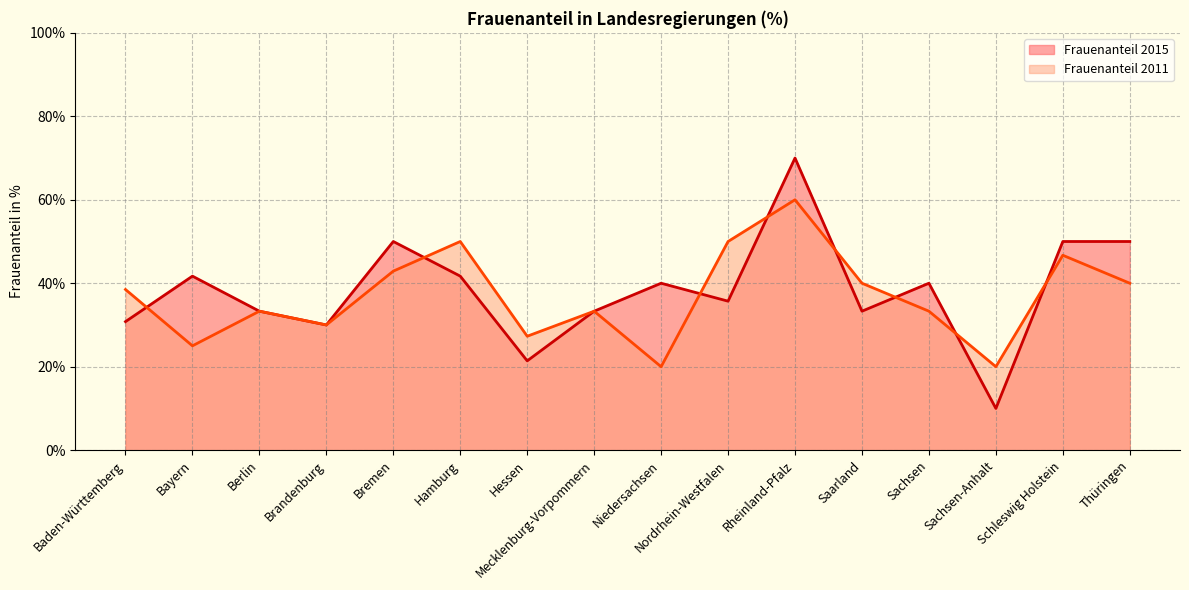

What is the label of the 16th point from the left?

Thüringen